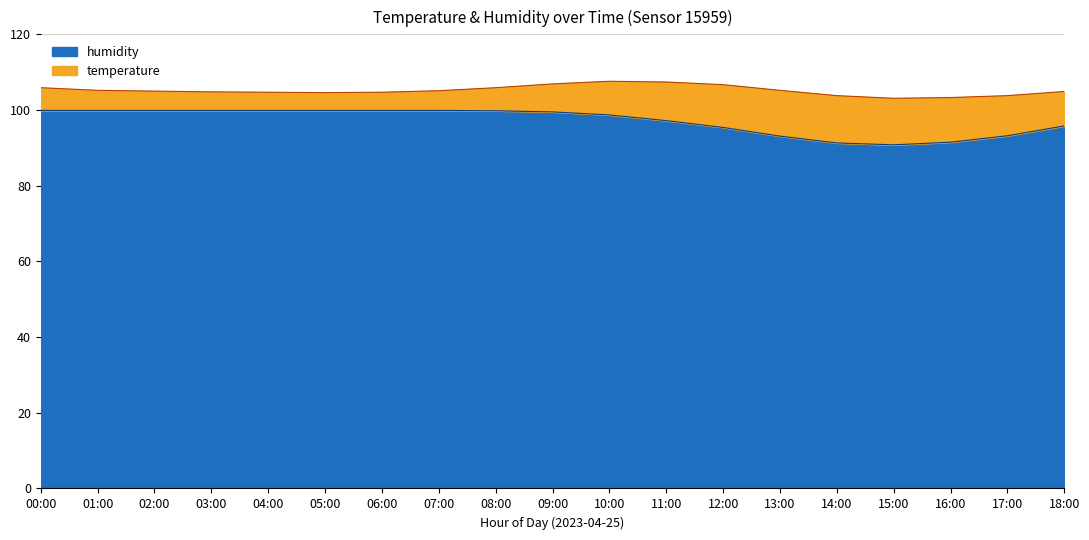

How many lines are shown in the chart?

2